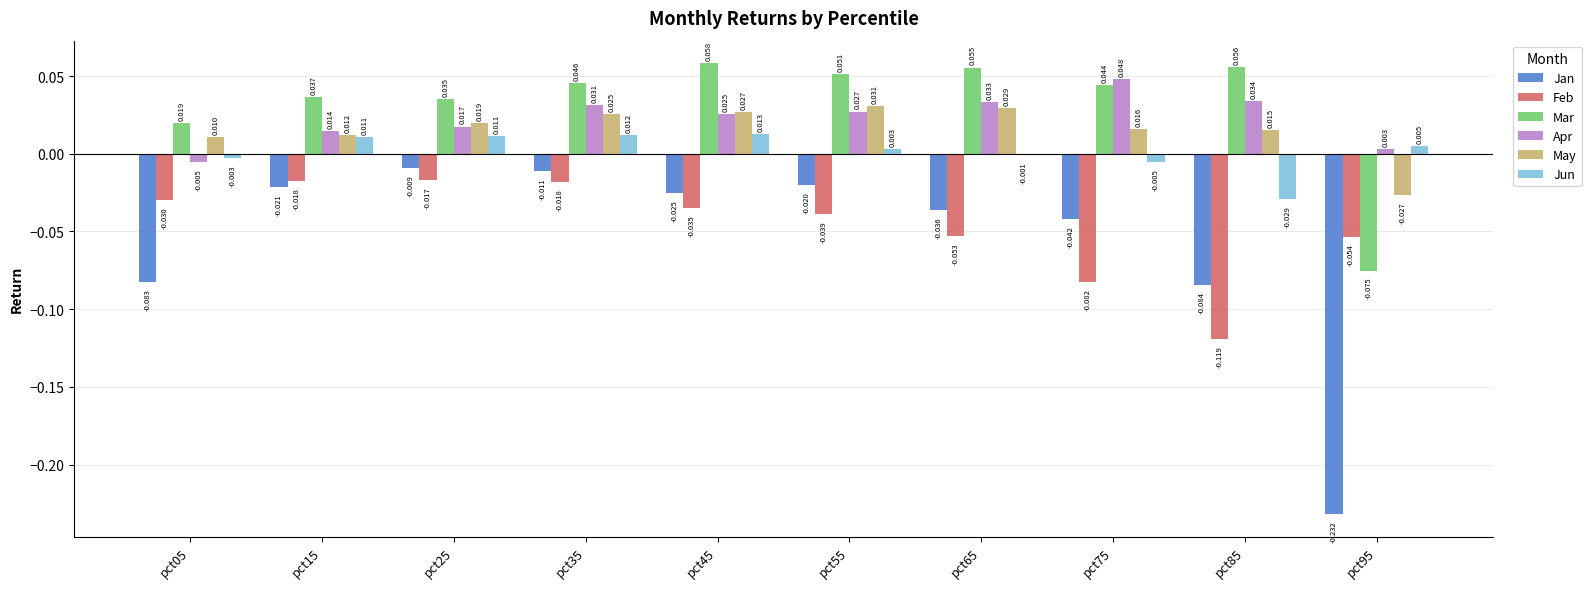

Does the chart contain stacked bars?

No